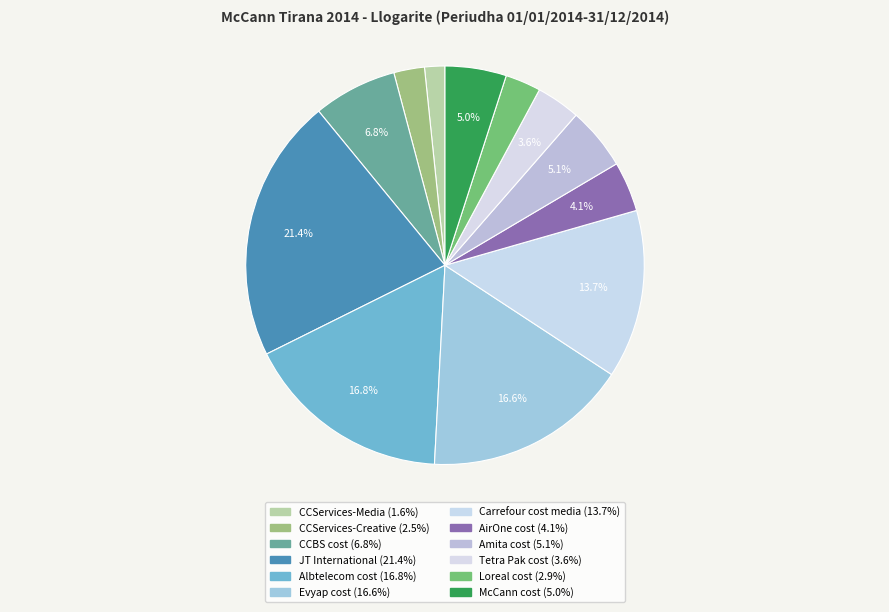

True or false: Evyap cost accounts for 2% of the total.

False